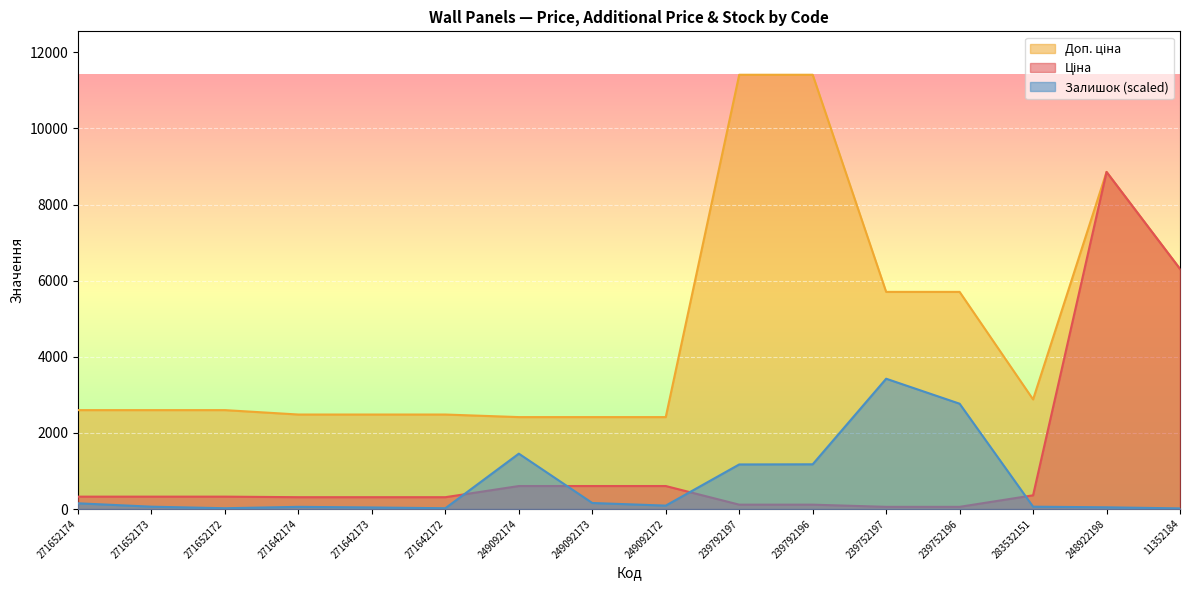

What is the difference between the second highest and minimum values in the Ціна series?

6251.7